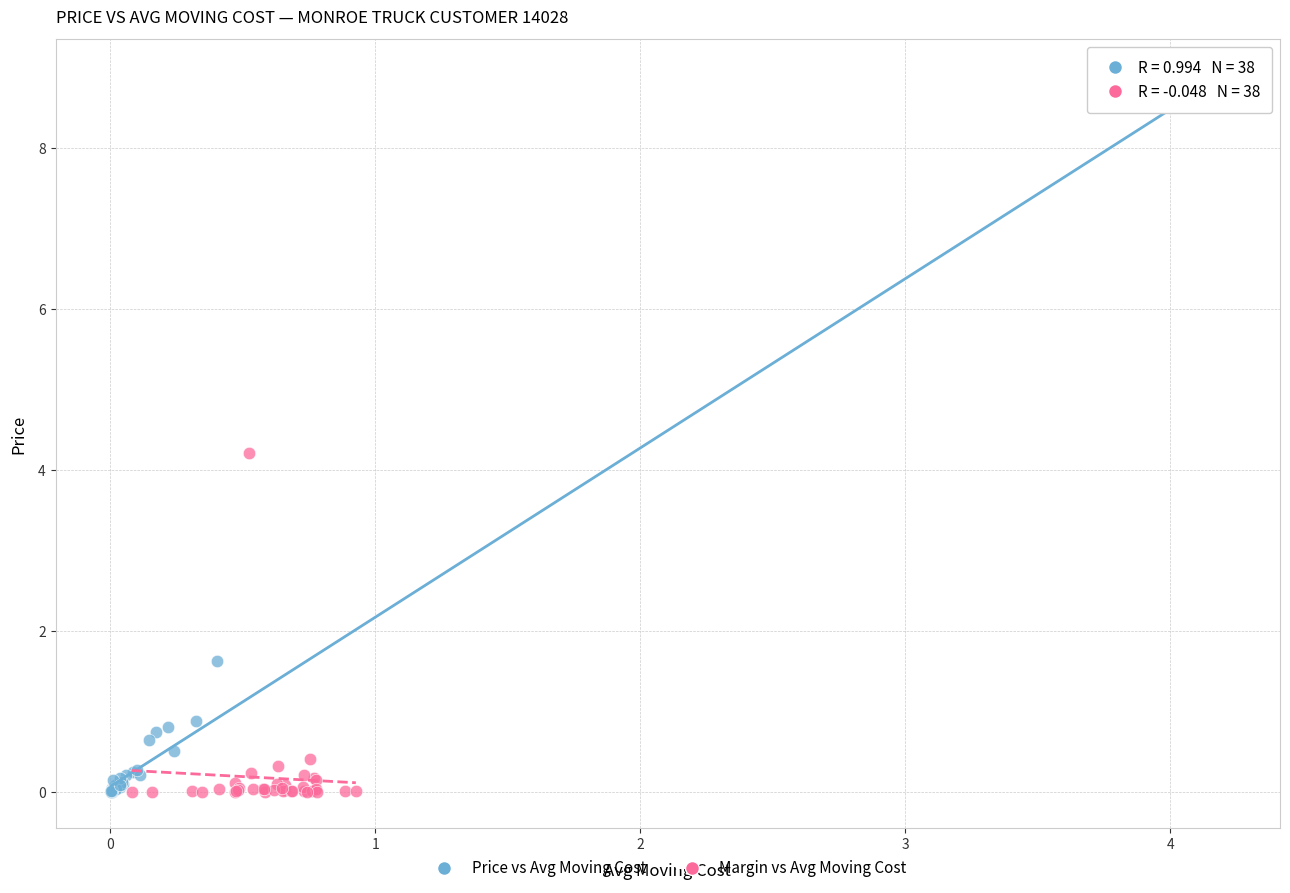

Which series contains the highest Y value?

Price vs Avg Moving Cost